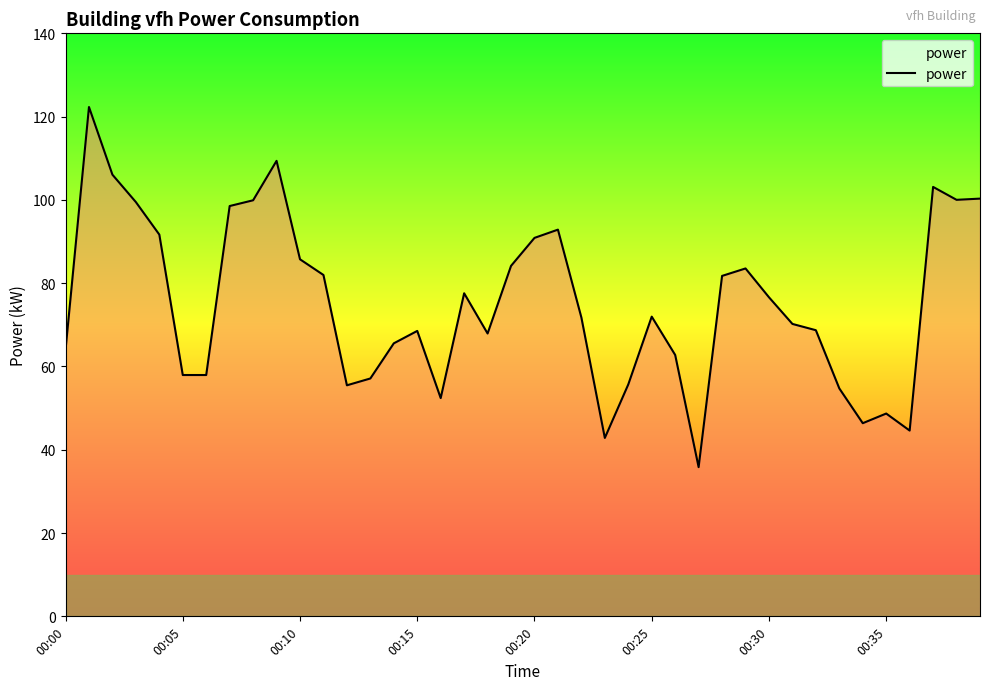

What is the greatest value displayed?

122.3